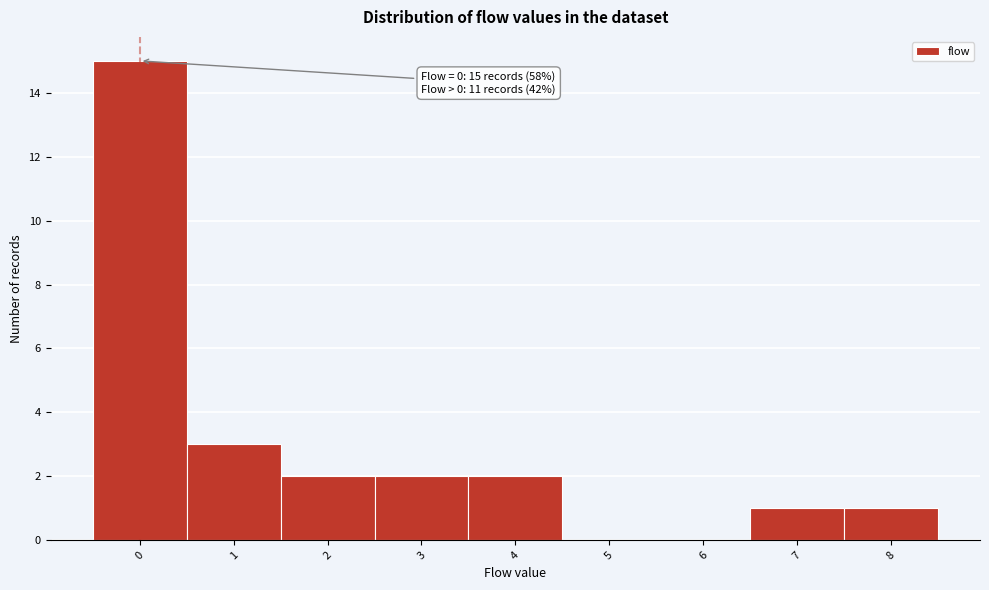

Over which range of the x-axis is the bar tallest?

-0.5 to 0.5